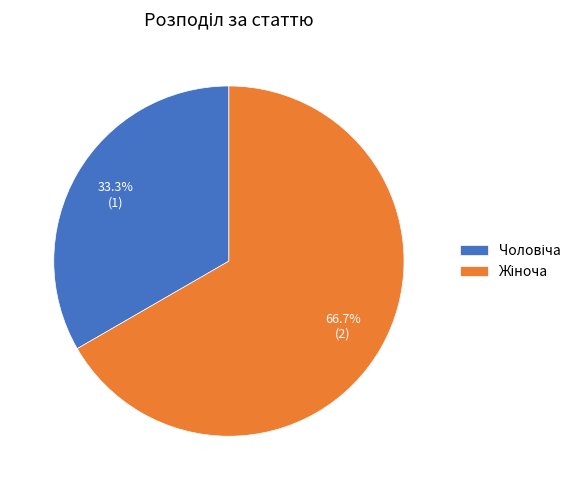

Does any single category account for the majority?

Yes